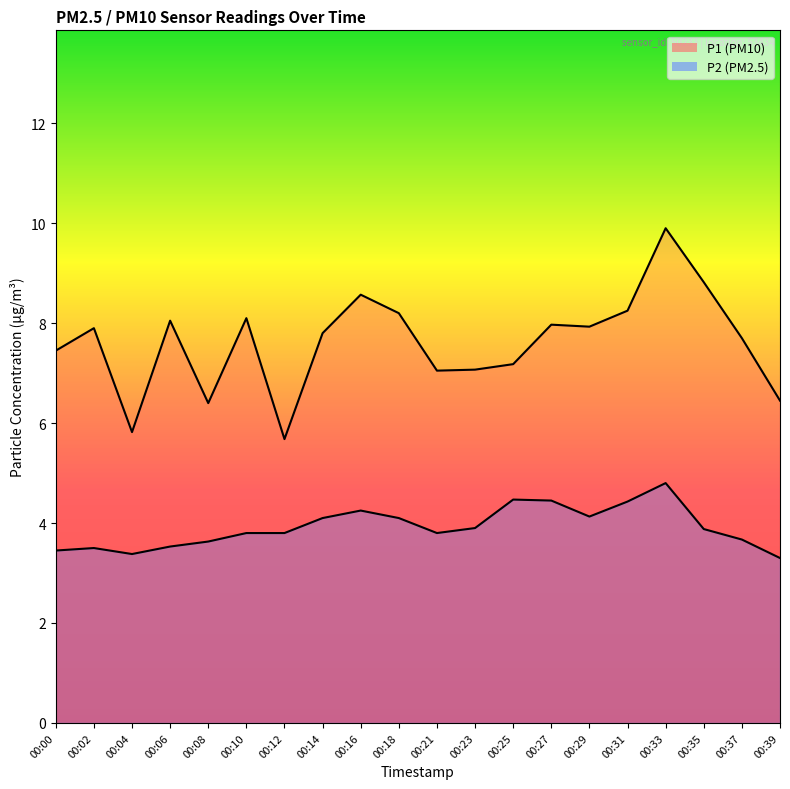

What is the total value across all series at 00:04?

9.2